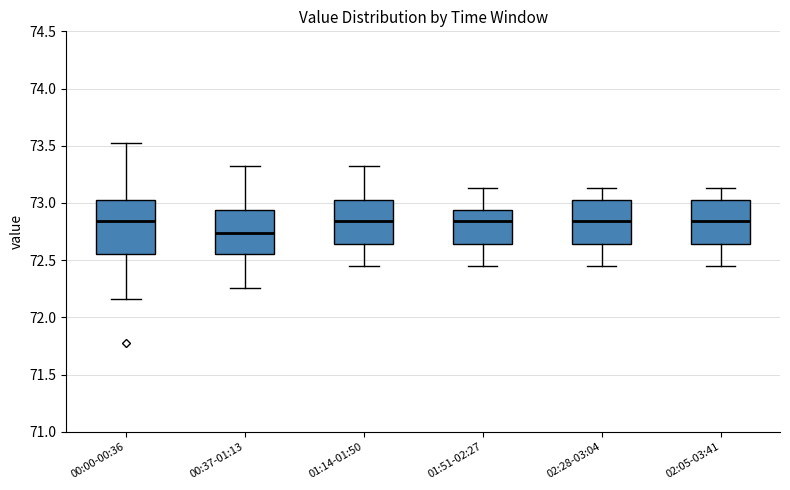

Reading left to right, read every box against the y-axis: the position of its median line, the range the box covers, and the ends of its whiskers. The values are not printed on the chart, so give them approximately, as read against the axis.

00:00-00:36: median 72.85, box 72.55 to 73.05, whiskers 72.15 to 73.50
00:37-01:13: median 72.75, box 72.55 to 72.95, whiskers 72.25 to 73.30
01:14-01:50: median 72.85, box 72.65 to 73.05, whiskers 72.45 to 73.30
01:51-02:27: median 72.85, box 72.65 to 72.95, whiskers 72.45 to 73.15
02:28-03:04: median 72.85, box 72.65 to 73.05, whiskers 72.45 to 73.15
02:05-03:41: median 72.85, box 72.65 to 73.05, whiskers 72.45 to 73.15